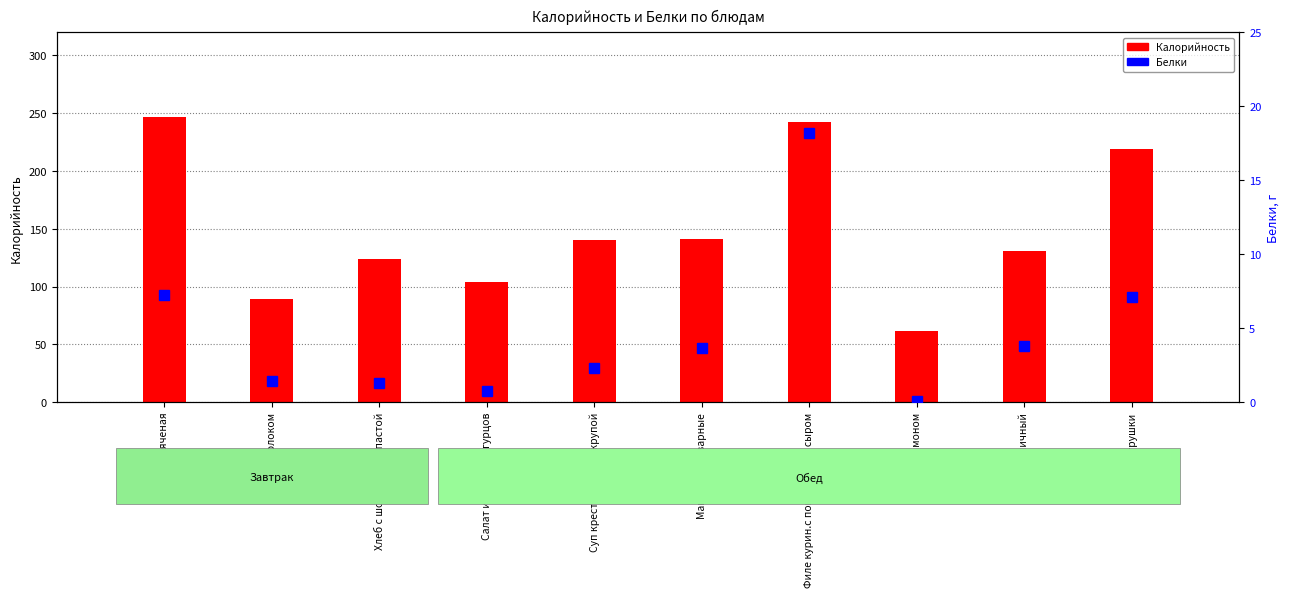

What is the difference between the maximum and minimum values in the Калорийность series?

185.2